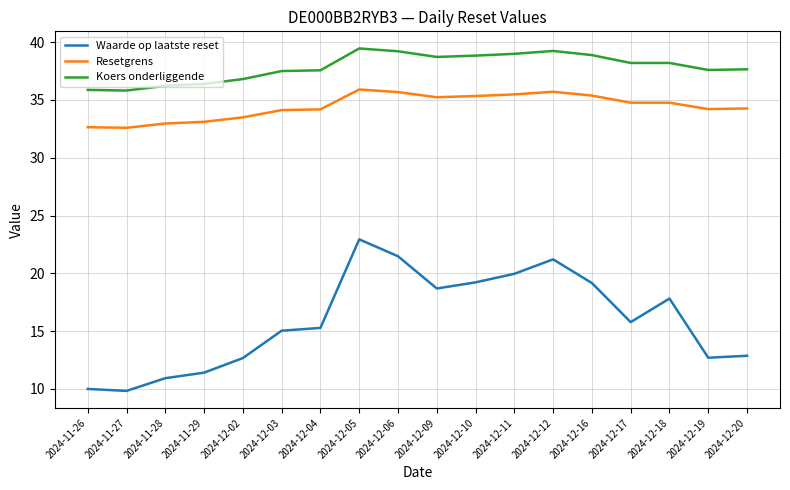

List the series in order of their overall mean, lowest first.

Waarde op laatste reset, Resetgrens, Koers onderliggende